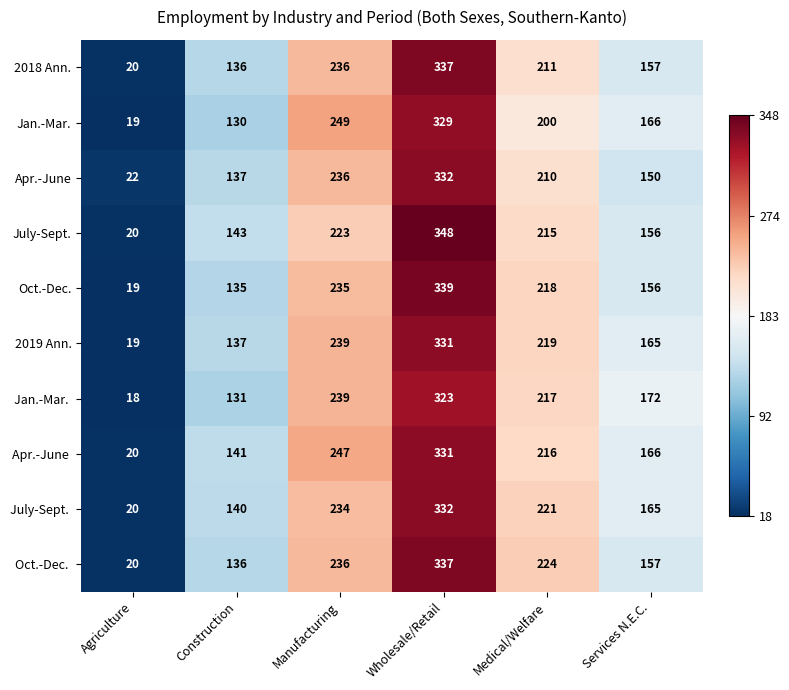

Rank the categories by 2018 Ann. value from highest to lowest.

Wholesale/Retail, Manufacturing, Medical/Welfare, Services N.E.C., Construction, Agriculture